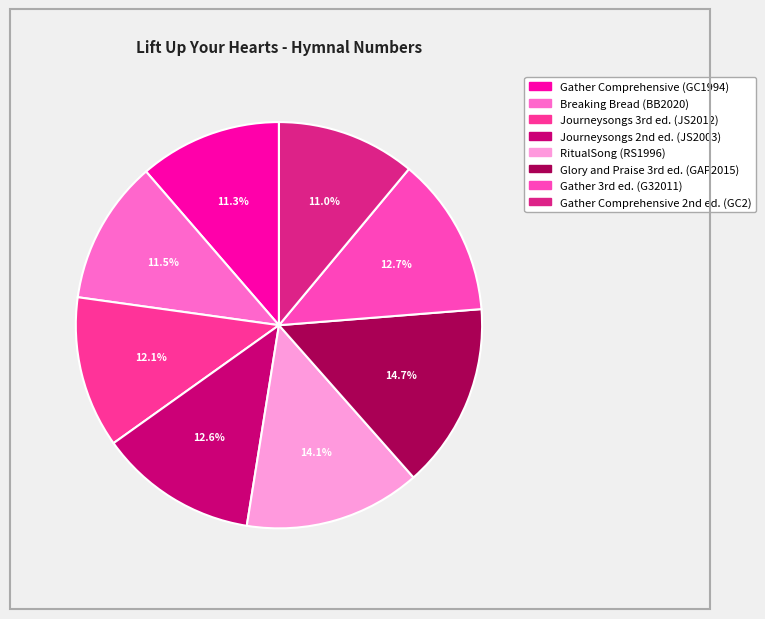

True or false: RitualSong (RS1996) accounts for 2% of the total.

False